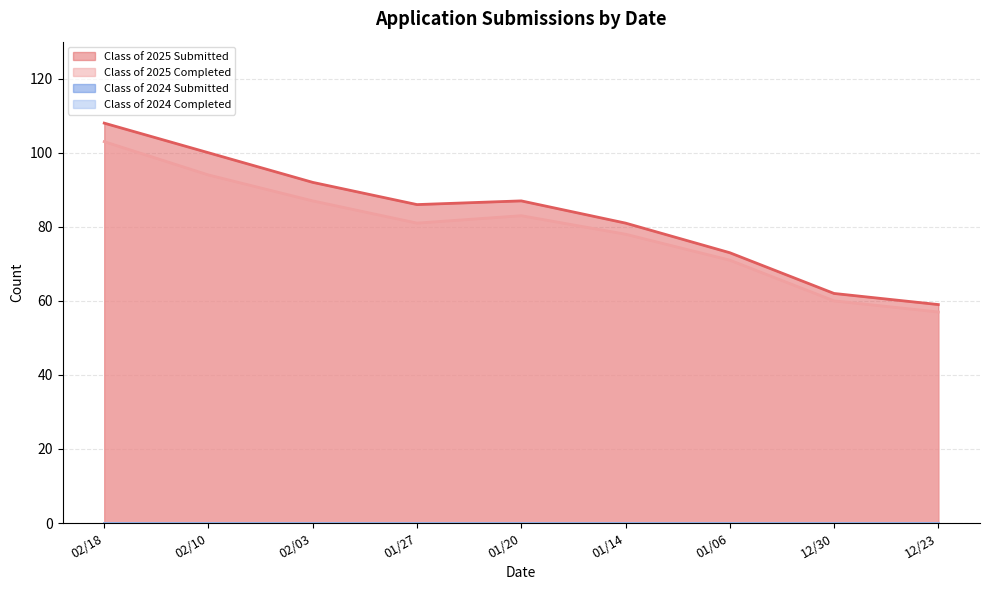

At which category does Class of 2025 Submitted reach its first local valley?

01/27